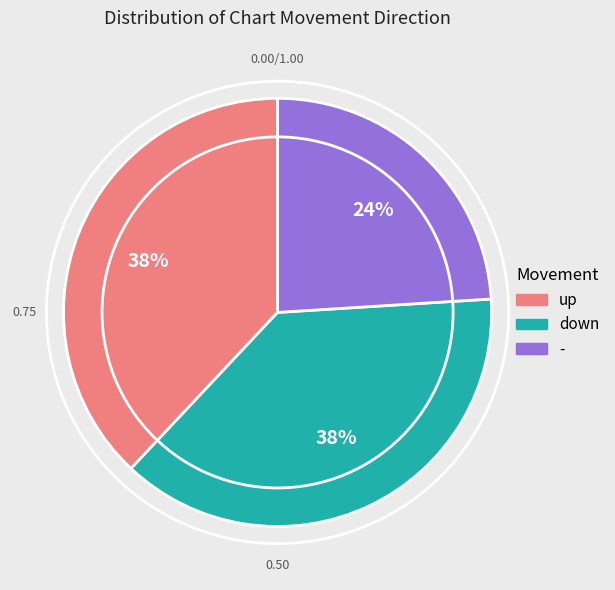

How many segments does this pie chart have?

3